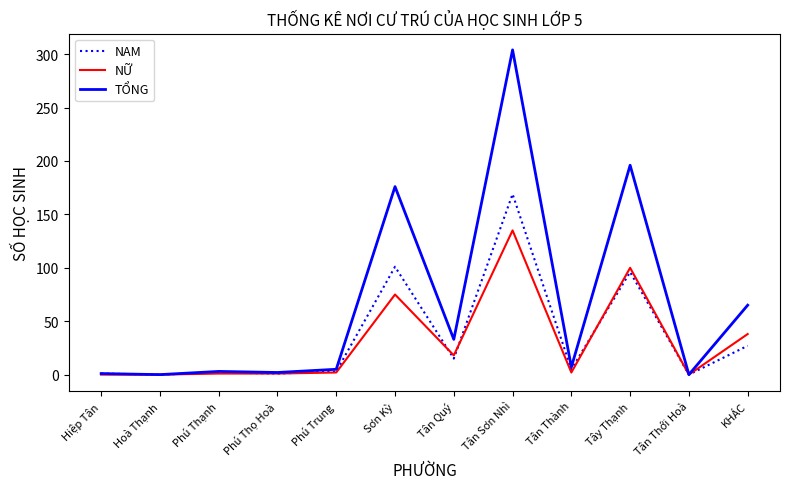

Where does the TỔNG series first go above 7?

Sơn Kỳ